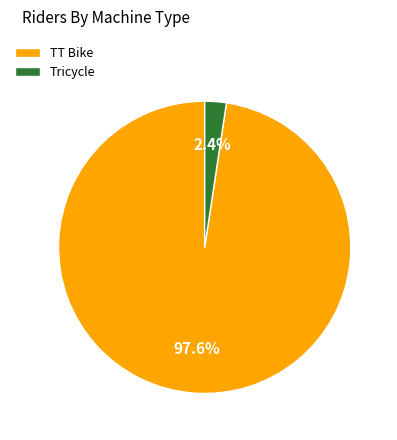

Between Tricycle and TT Bike, which is larger?

TT Bike